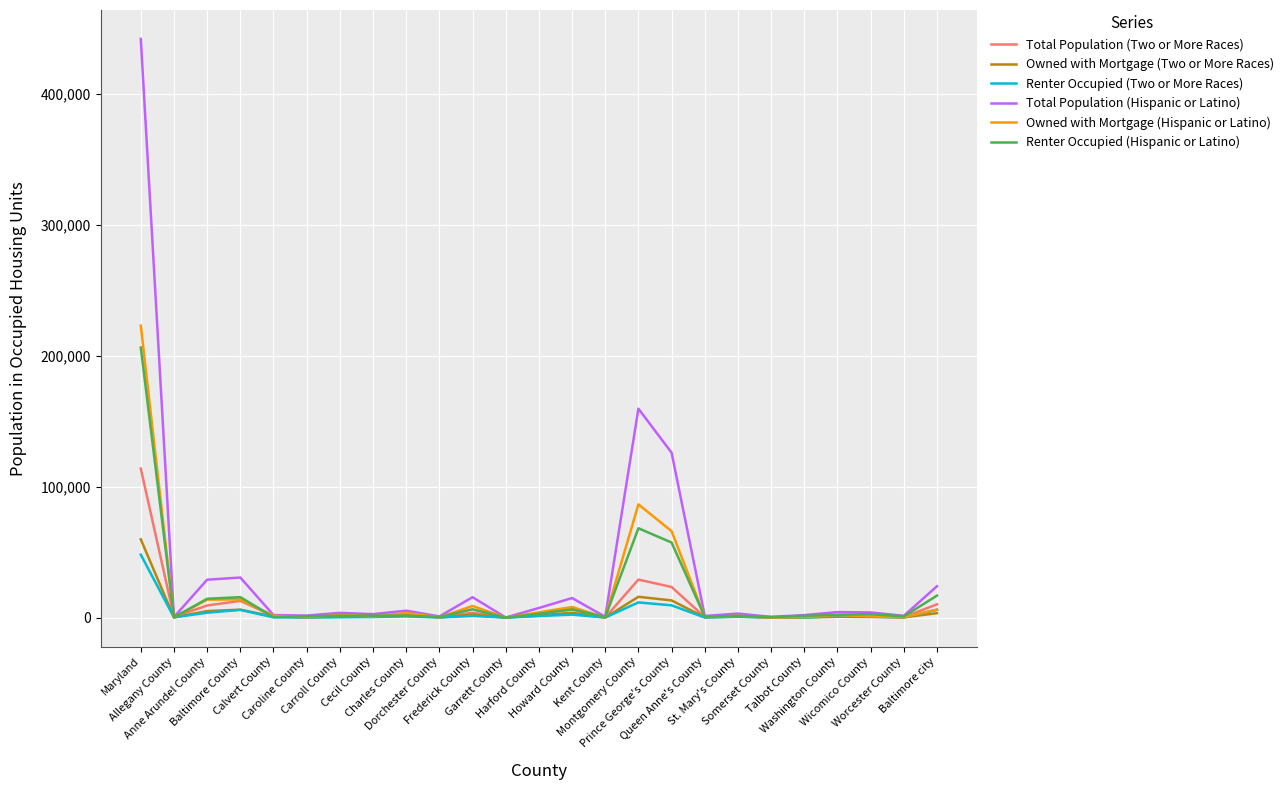

True or false: Renter Occupied (Hispanic or Latino) has a value of 6435 at Frederick County.

True